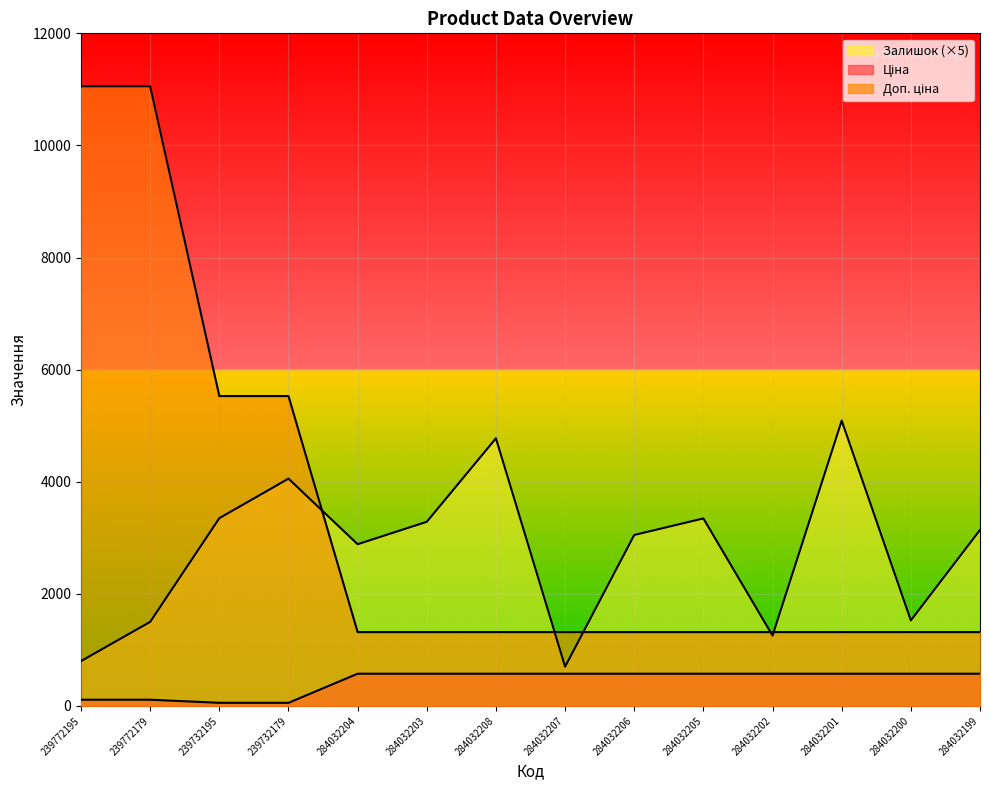

In Залишок, how many points are lower than both neighbors (excluding endpoints)?

4